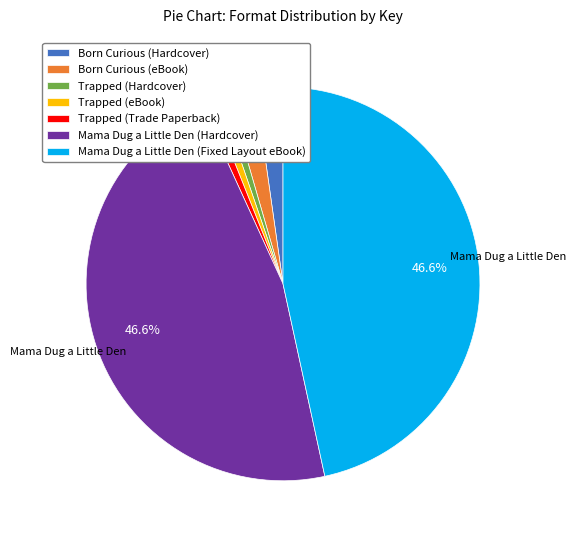

Between Trapped (Trade Paperback) and Mama Dug a Little Den (Hardcover), which is larger?

Mama Dug a Little Den (Hardcover)